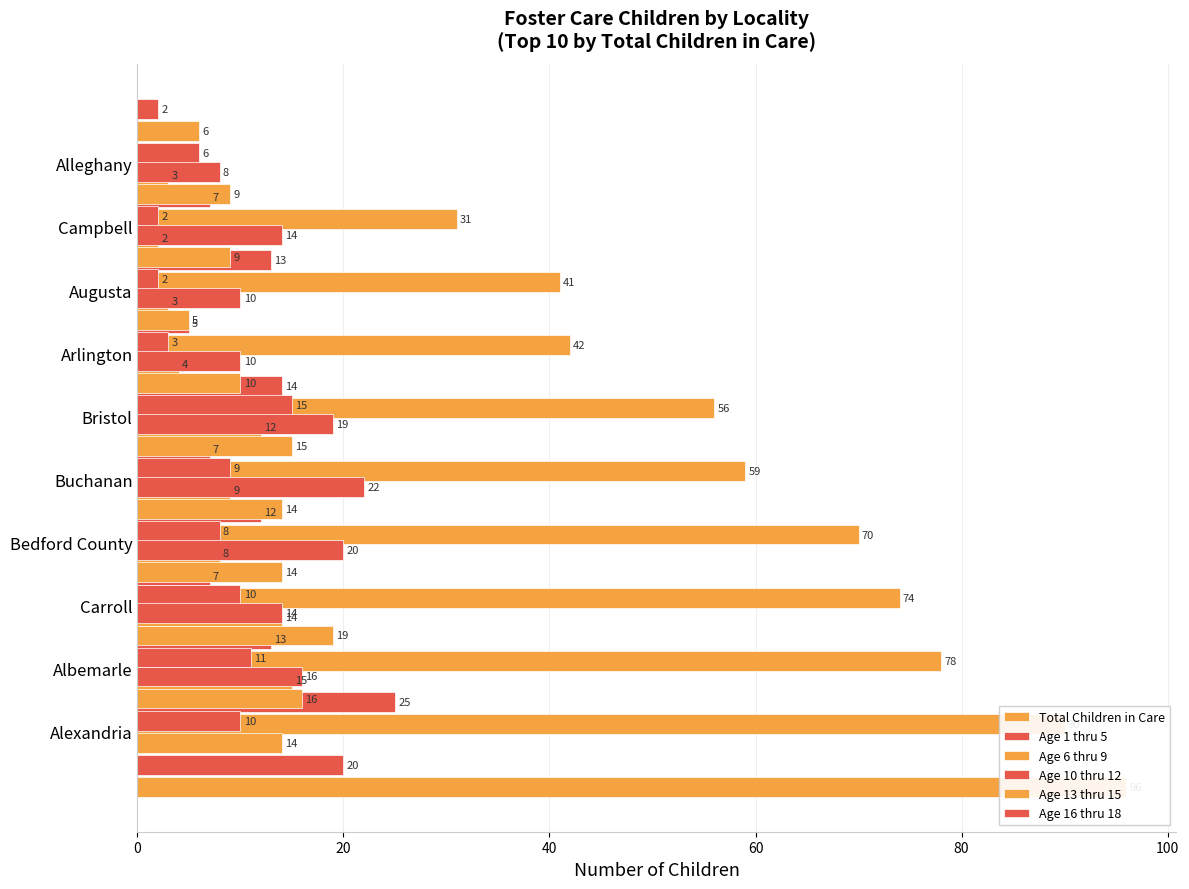

What is the value of the Age 13 thru 15 bar at the 7th from the left?

5